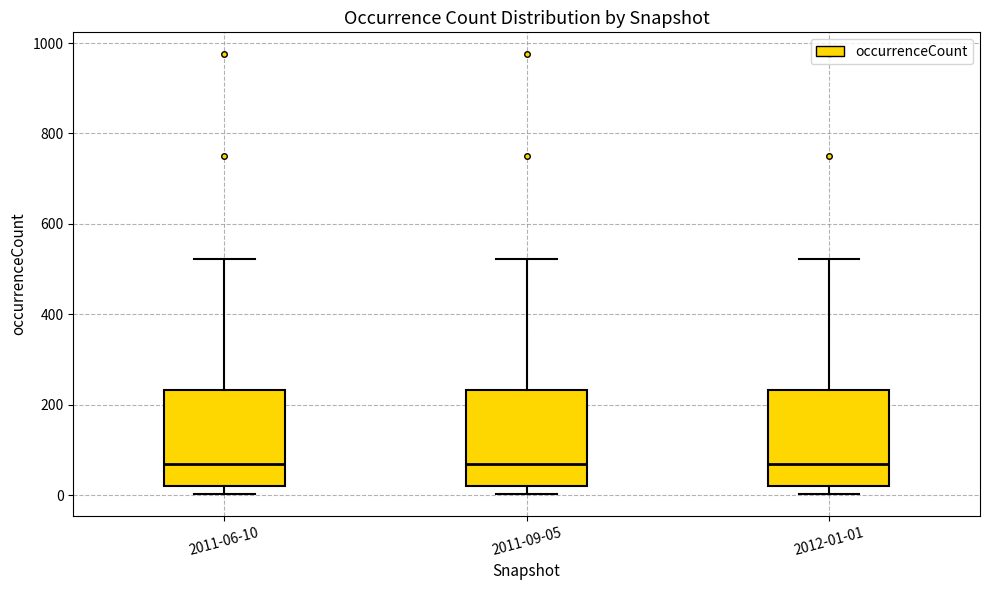

Reading left to right, transcribe this box plot: for each box, give where its median line is, the range the box spans, and where its two whiskers end, as read against the y-axis. The values are not printed on the chart, so give them approximately, as read against the axis.

2011-06-10: median 60, box 20 to 240, whiskers 0 to 520
2011-09-05: median 60, box 20 to 240, whiskers 0 to 520
2012-01-01: median 60, box 20 to 240, whiskers 0 to 520